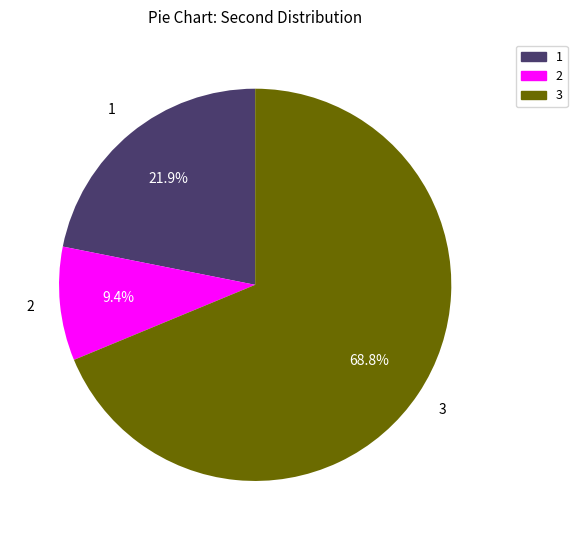

Is there a majority slice in this chart?

Yes